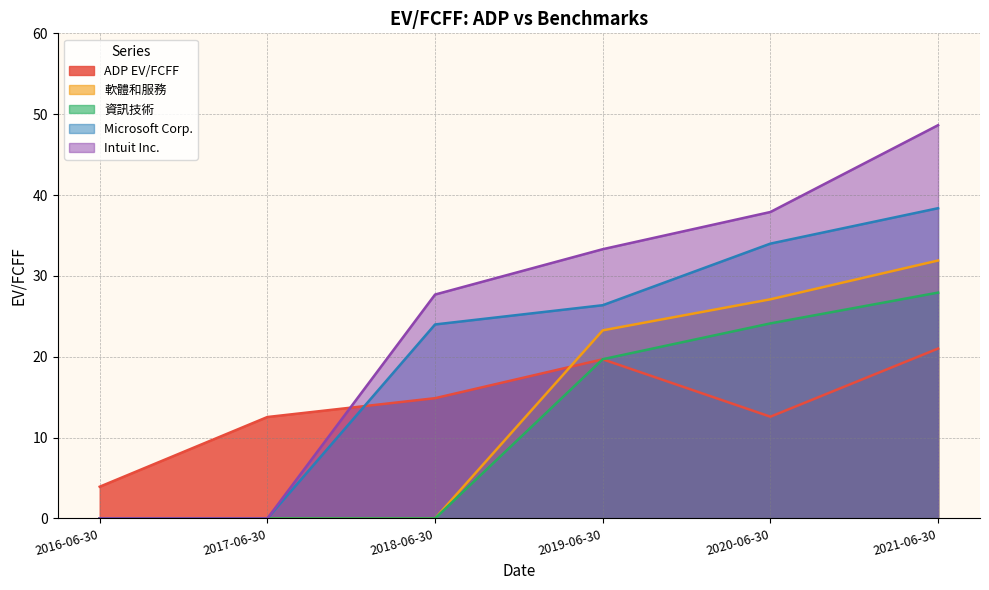

Between 2019-06-30 and 2021-06-30, which series saw the biggest shift?

Intuit Inc.